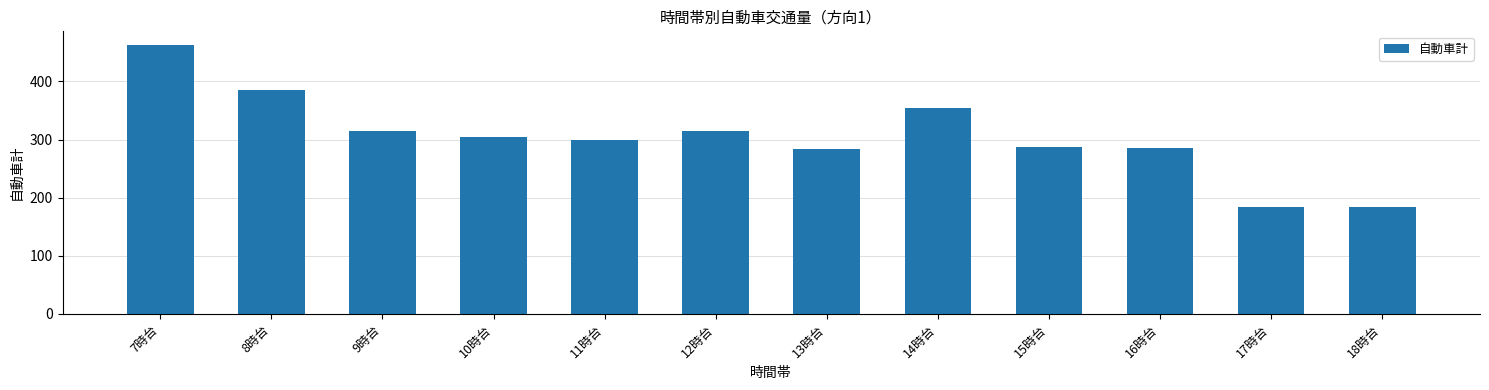

The value at 18時台 is 184. True or false?

True